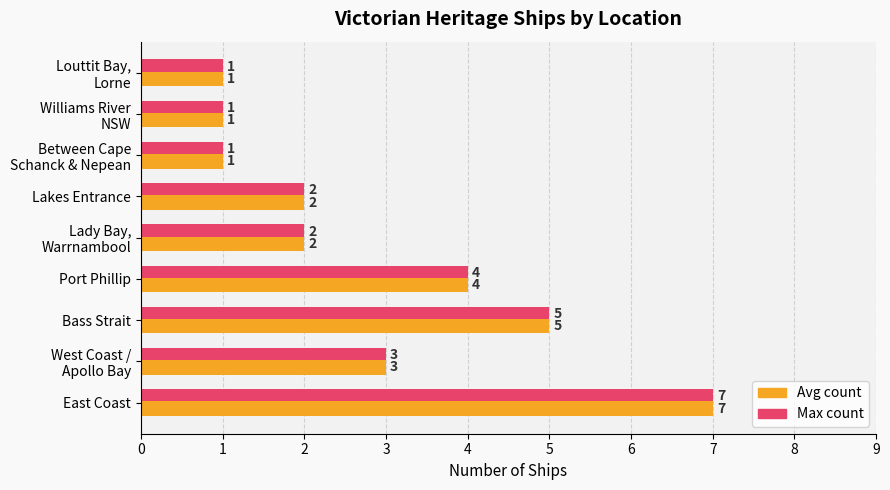

What is the maximum value shown in the chart?

7